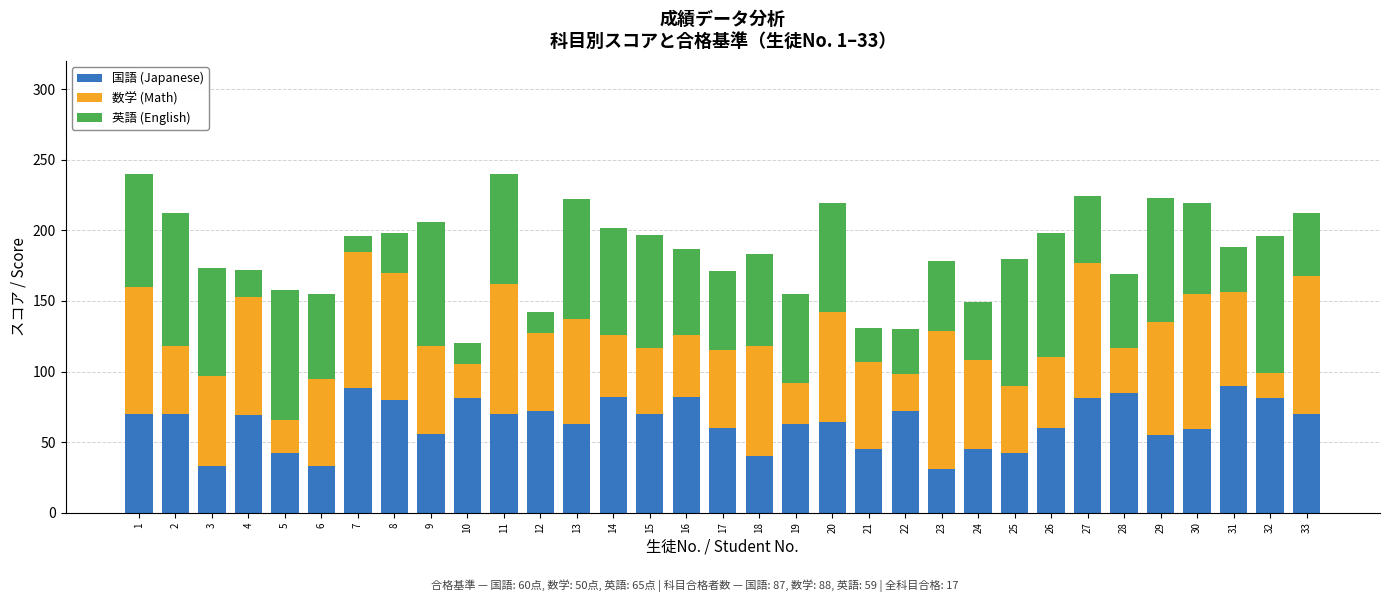

What is the value of the 国語 (Japanese) bar at the 13th from the left?

63